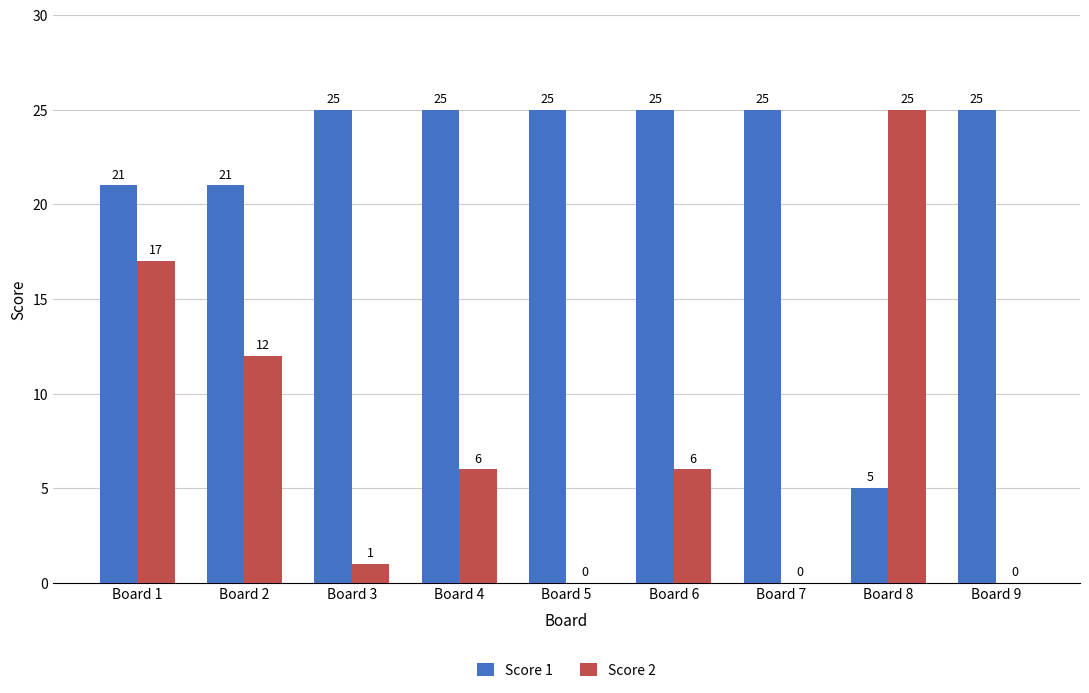

How many categories are shown in the chart?

9